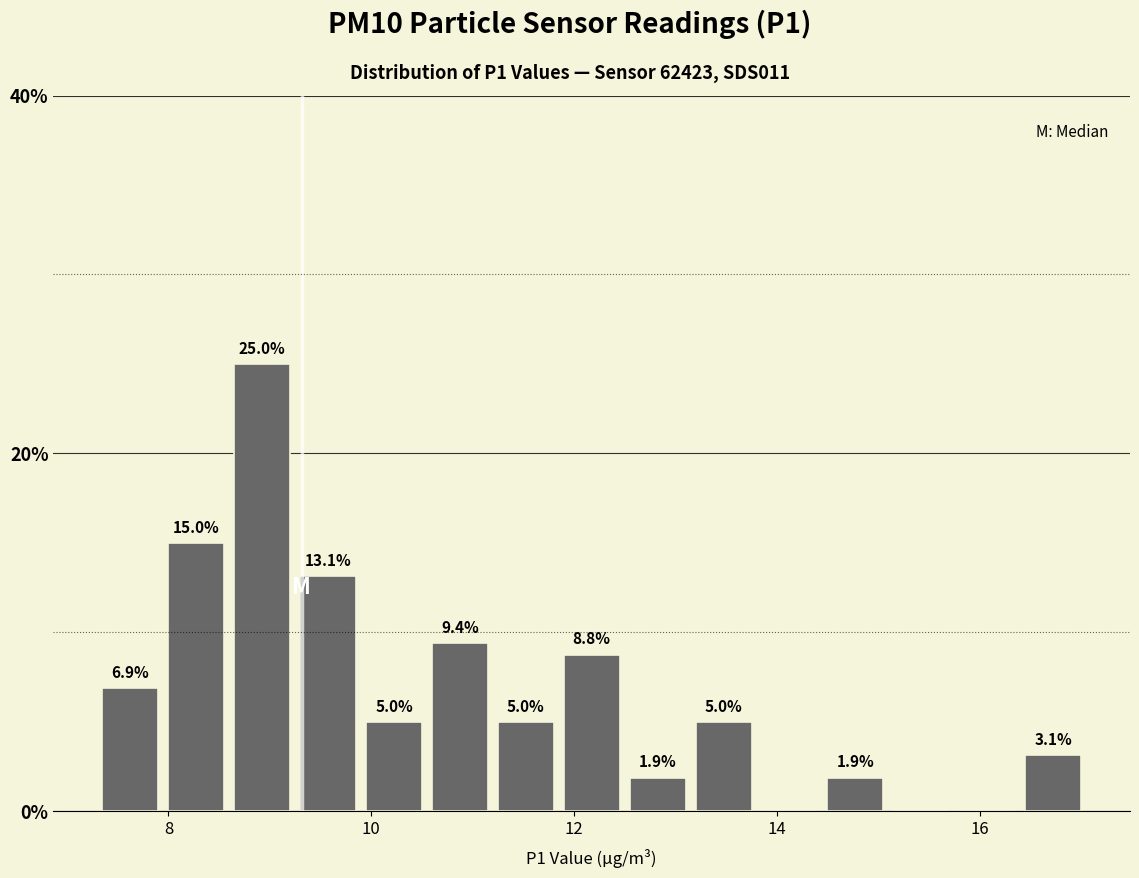

Read against the x-axis, roughly where is the centre of the tallest bar?

9.0